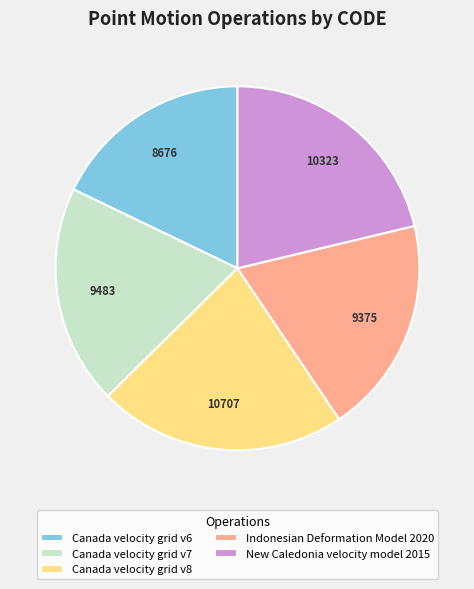

True or false: New Caledonia velocity model 2015 accounts for 21% of the total.

True